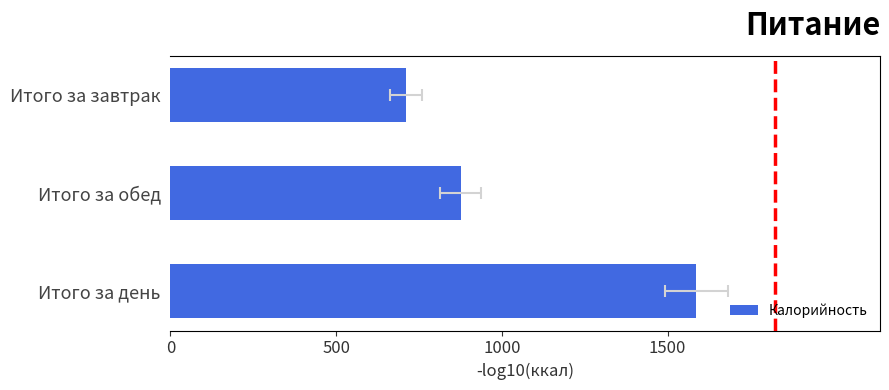

The chart shows a value of 1201 at Итого за завтрак. True or false?

False